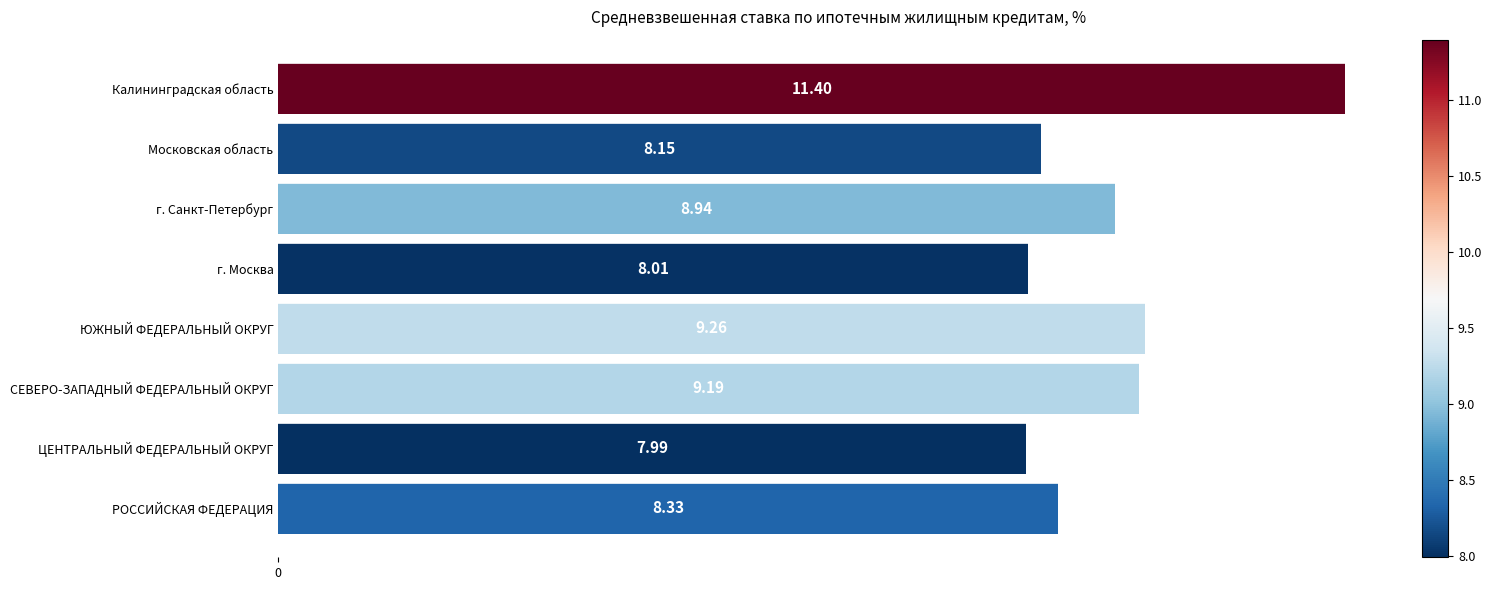

What is the difference between the maximum and minimum values?

3.4